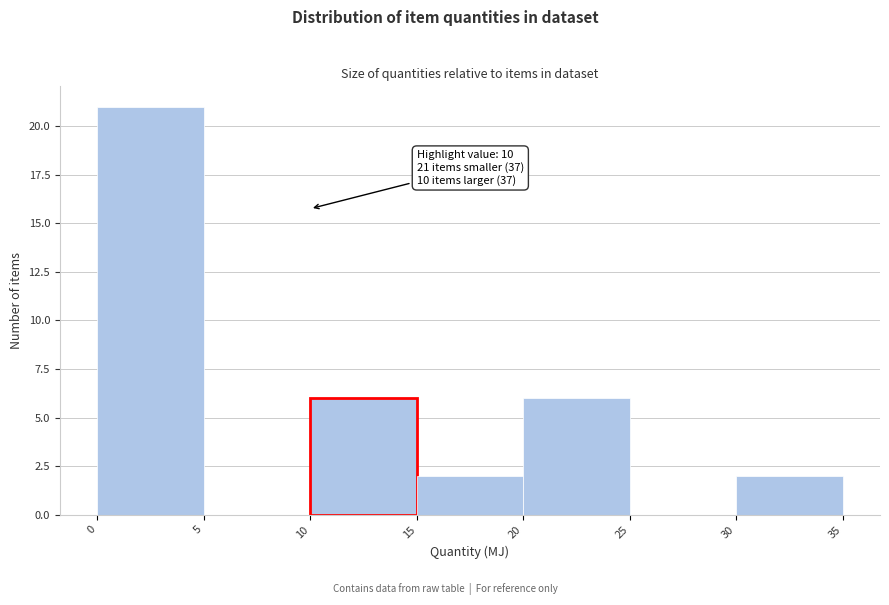

Which range on the x-axis has the tallest bar?

0 to 5